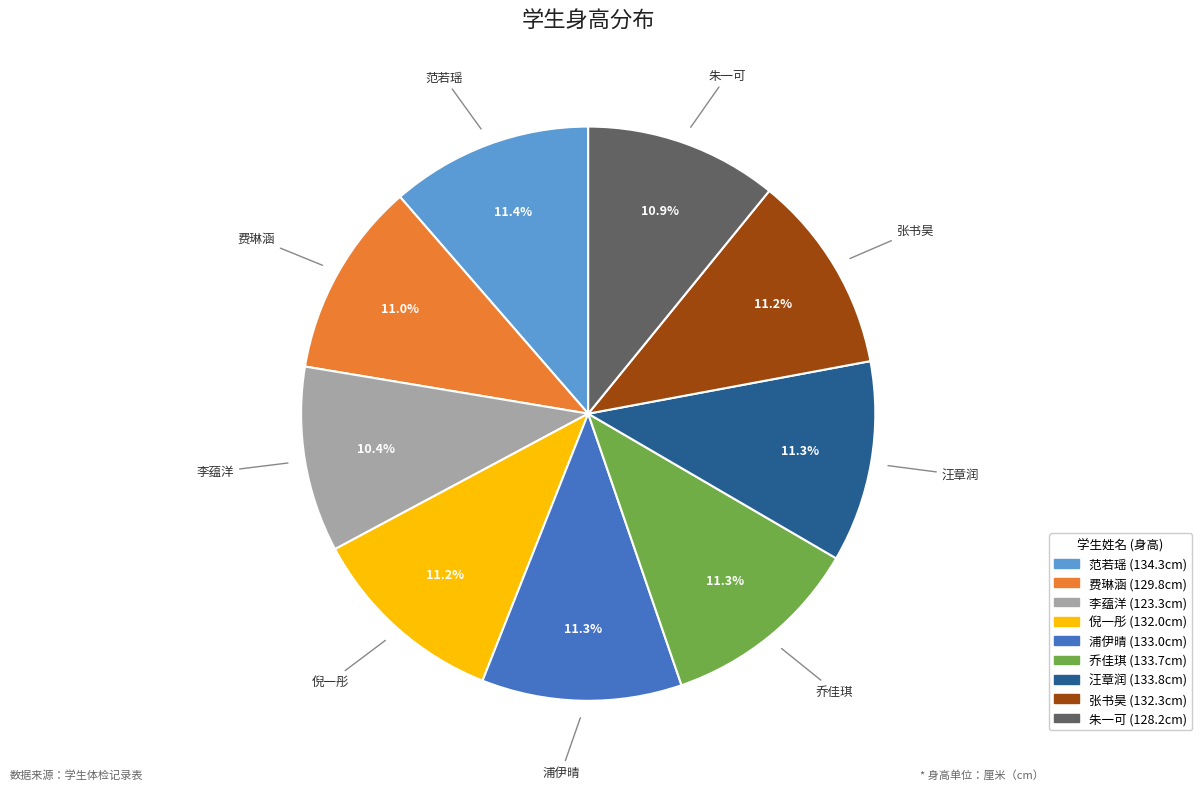

What percentage is the 汪章润 slice, to the nearest percent?

11%